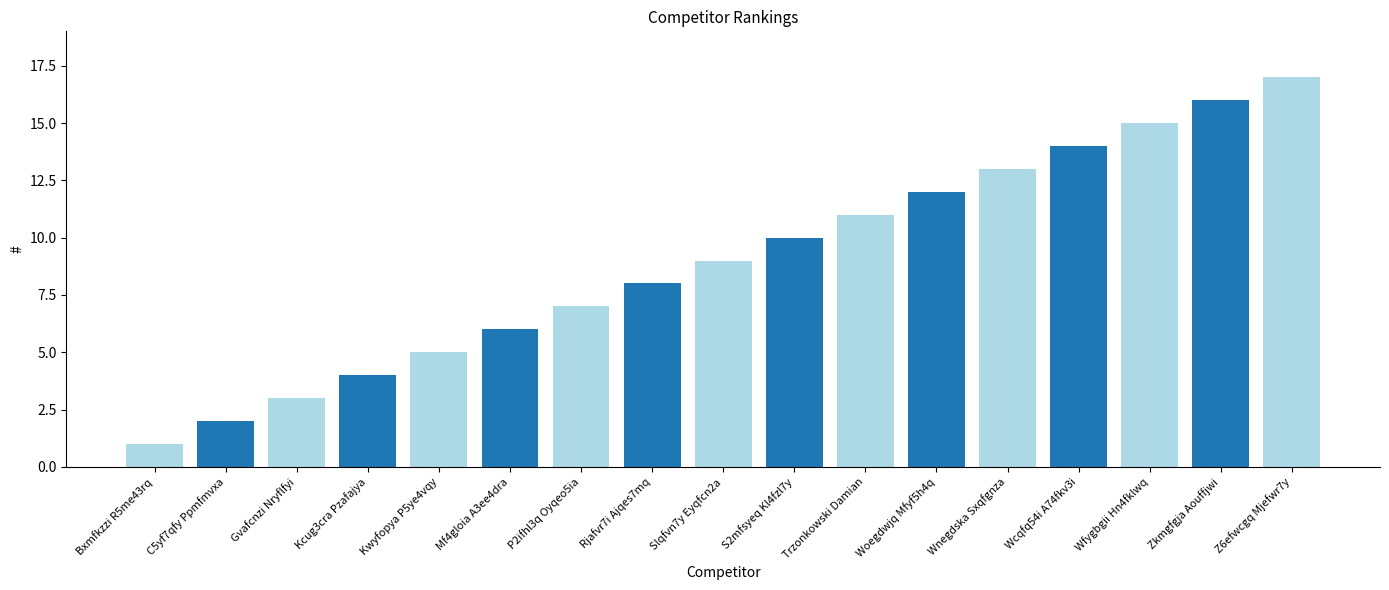

Reading right to left, extract all data points from this chart.

17	16	15	14	13	12	11	10	9	8	7	6	5	4	3	2	1